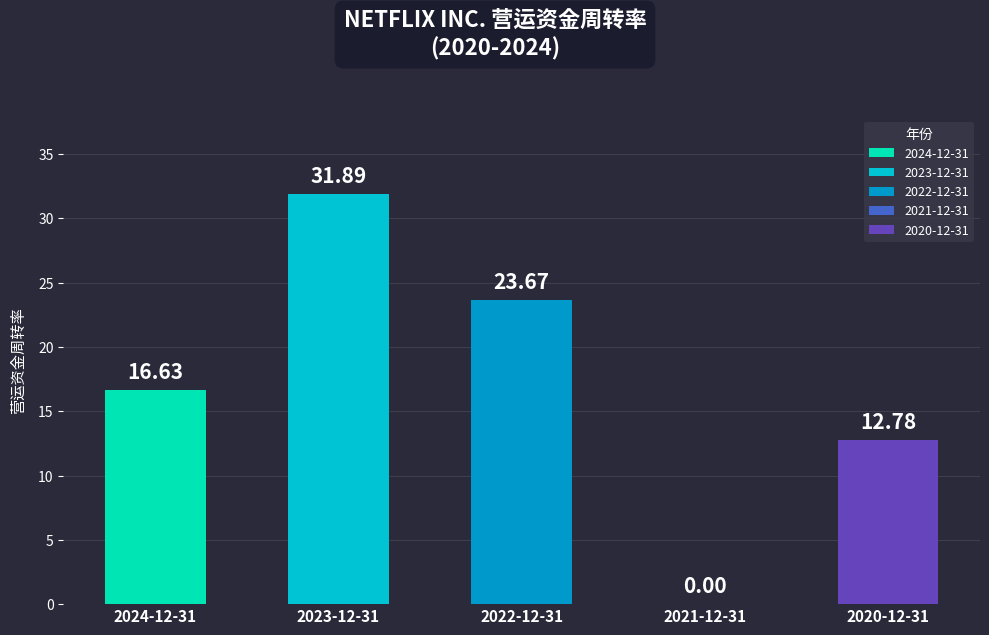

What position from the right is 2023-12-31?

4